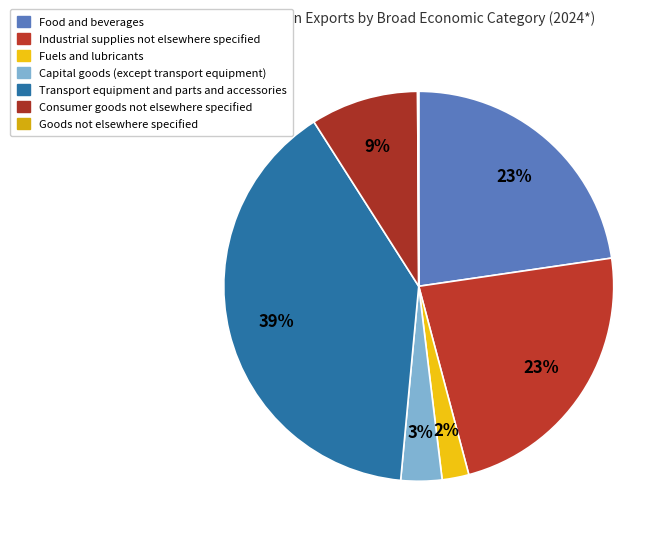

To the nearest percent, what is the difference between the Goods not elsewhere specified and Transport equipment and parts and accessories slice percentages?

39%